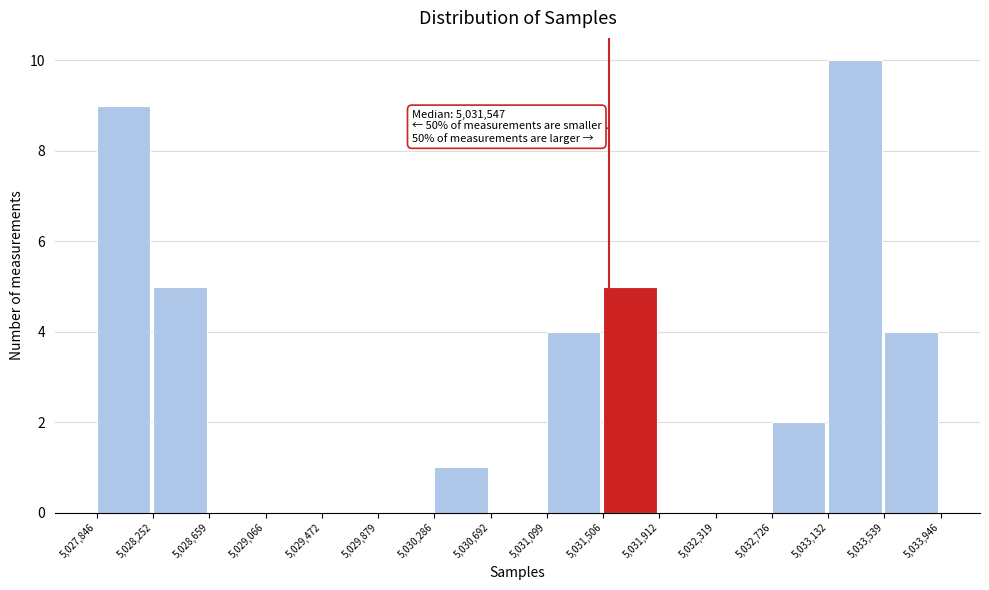

Over which range of the x-axis is the bar tallest?

5,033,132 to 5,033,539